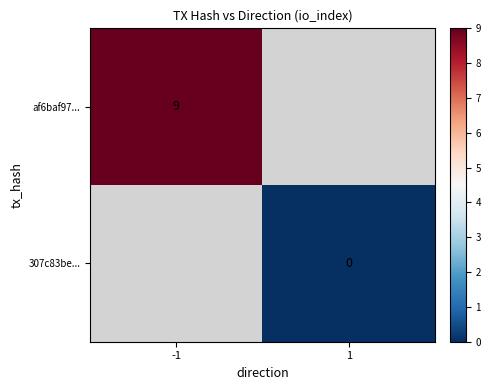

The value of af6baf97... at -1 is 6. True or false?

False